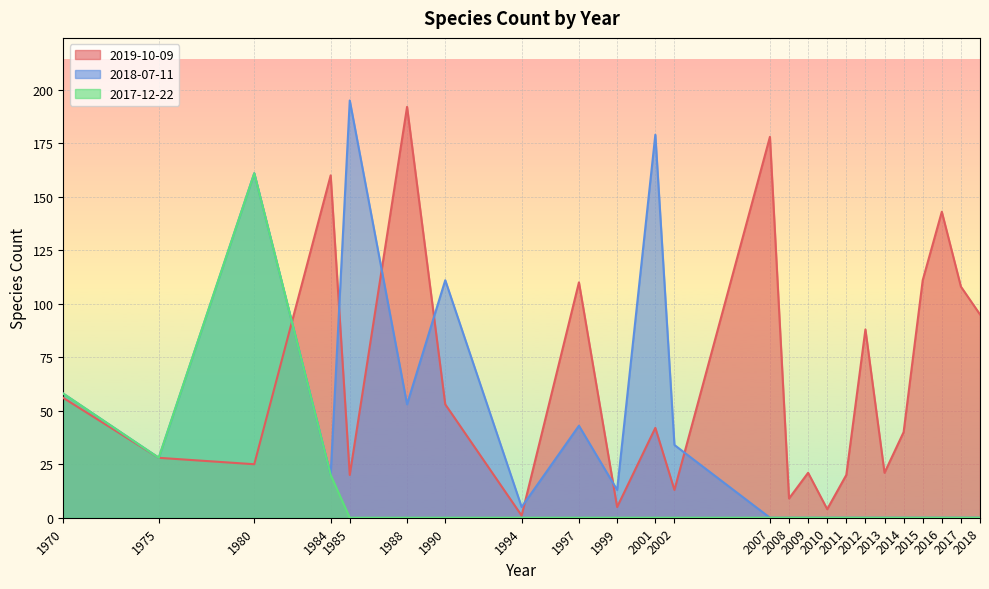

How many data points in 2018-07-11 are less than 5?

12